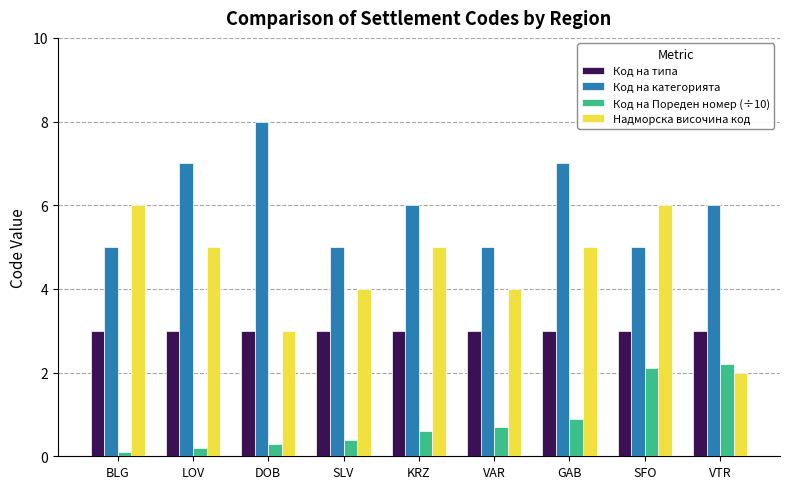

The Код на категорията series shows 5.0 at SFO. True or false?

True